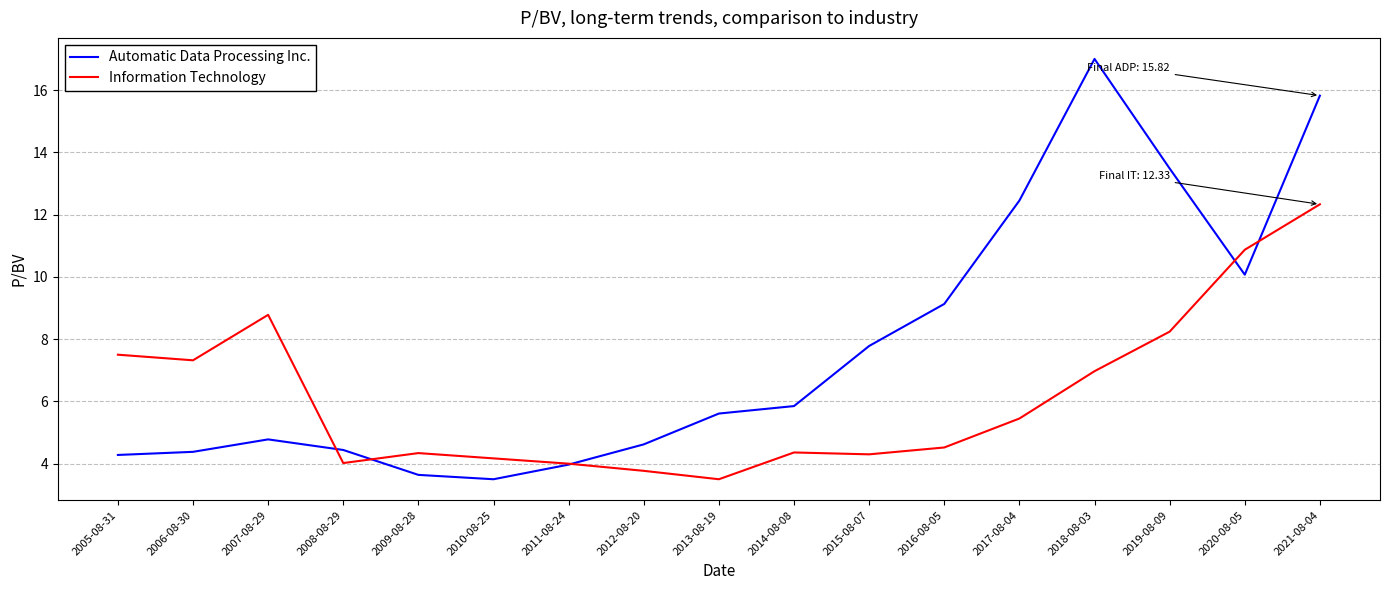

What is the minimum value for Automatic Data Processing Inc.?

3.5